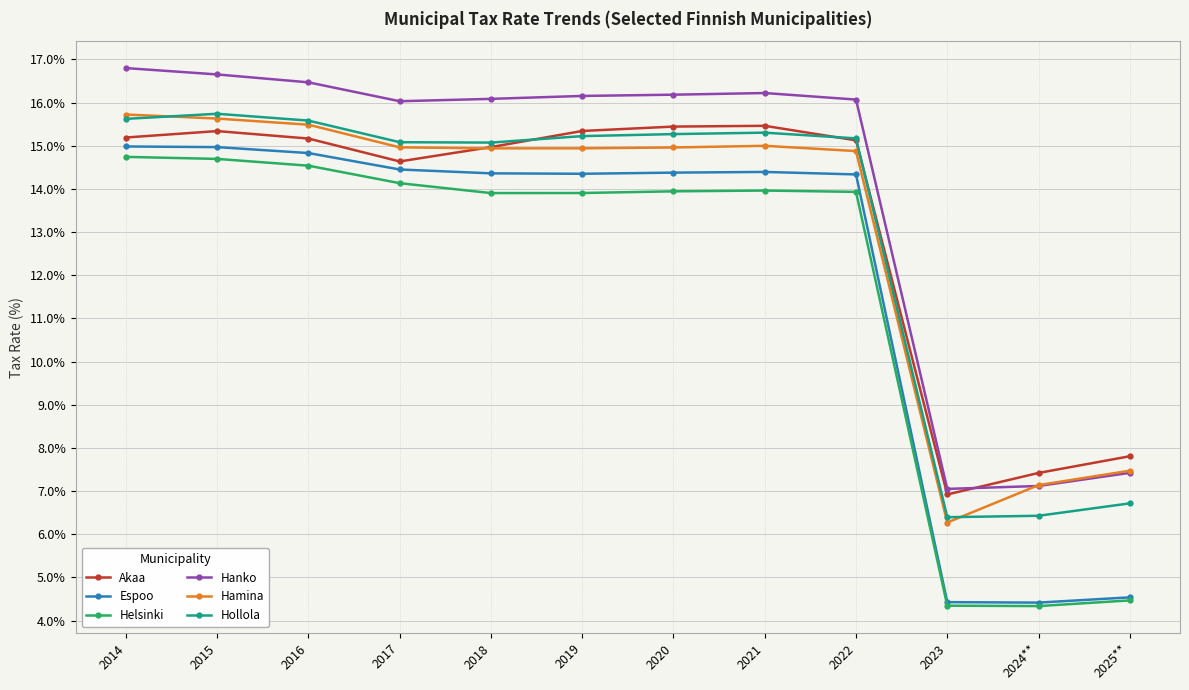

What is the label of the 6th point from the right?

2020